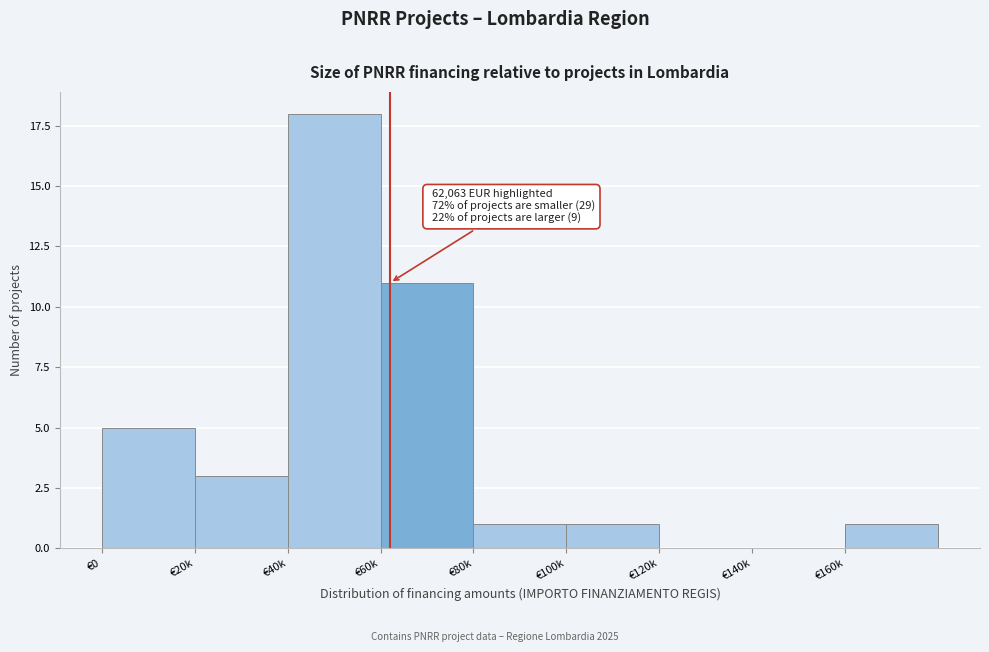

Reading left to right, what are all the values shown in this chart?

€0=5	€20k=3	€40k=18	€60k=11	€80k=1	€100k=1	€120k=0	€140k=0	€160k=1